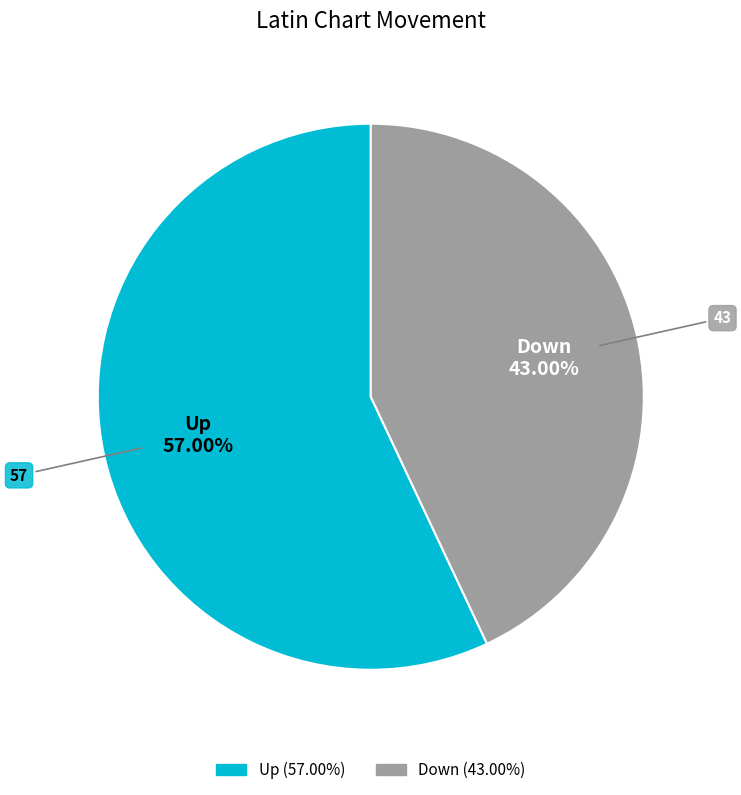

Is there a majority slice in this chart?

Yes